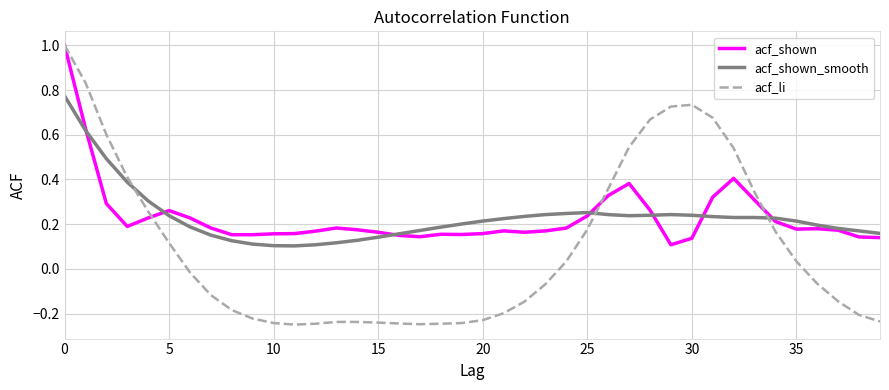

Which series has the largest range (max minus min)?

acf_li